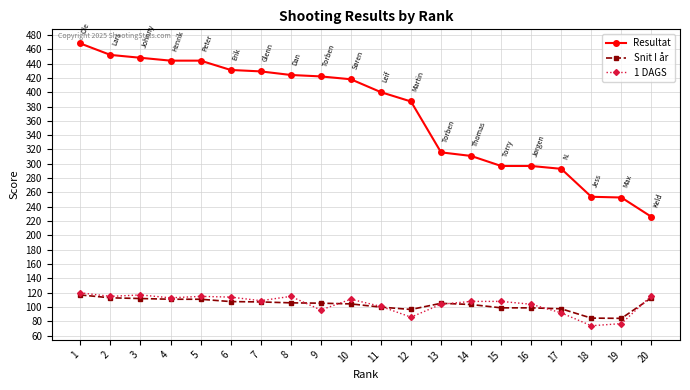

How many series are shown in this chart?

3